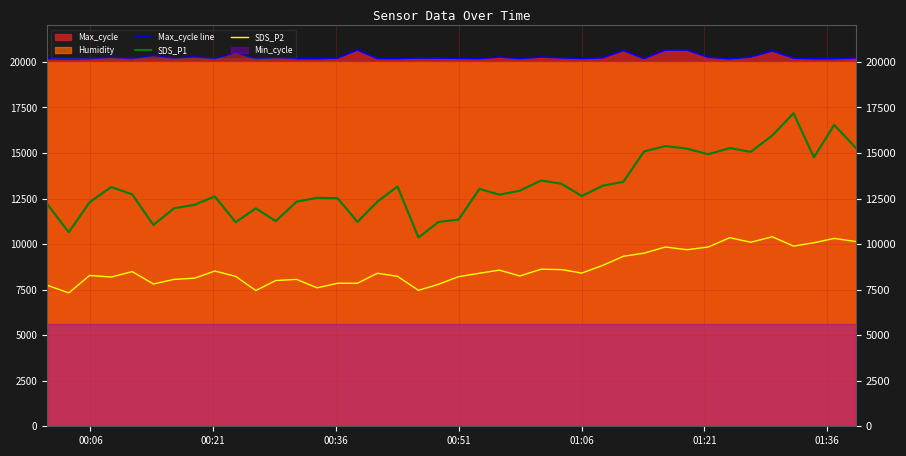

How many lines are shown in the chart?

3